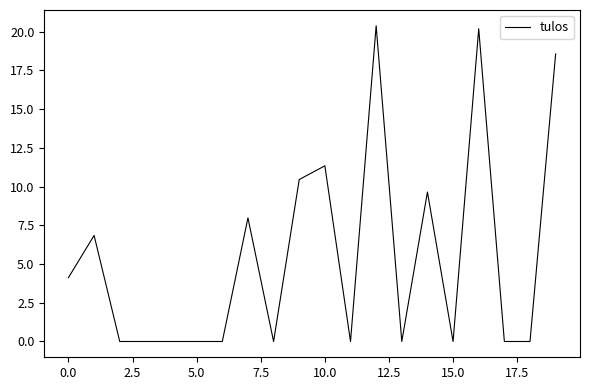

What is the maximum value shown in the chart?

20.4